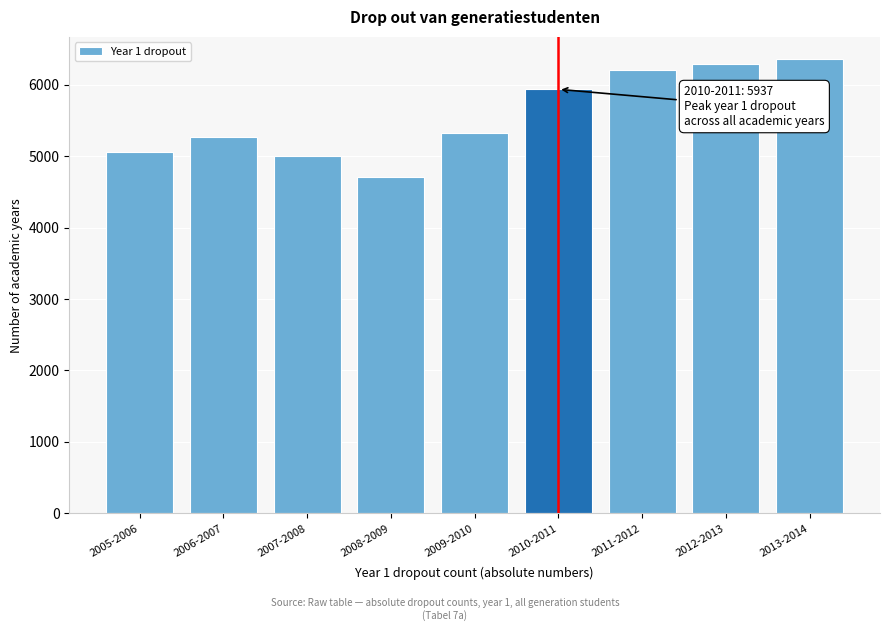

Reading left to right, transcribe all the data shown in this chart.

5053	5263	5008	4705	5324	5937	6203	6287	6355